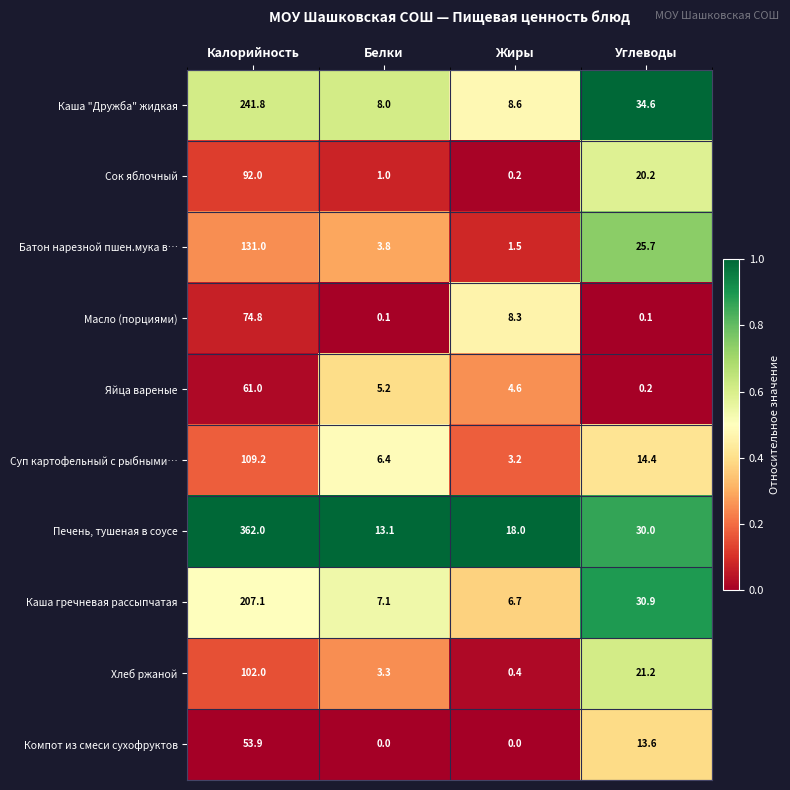

What is the greatest value displayed?

362.0